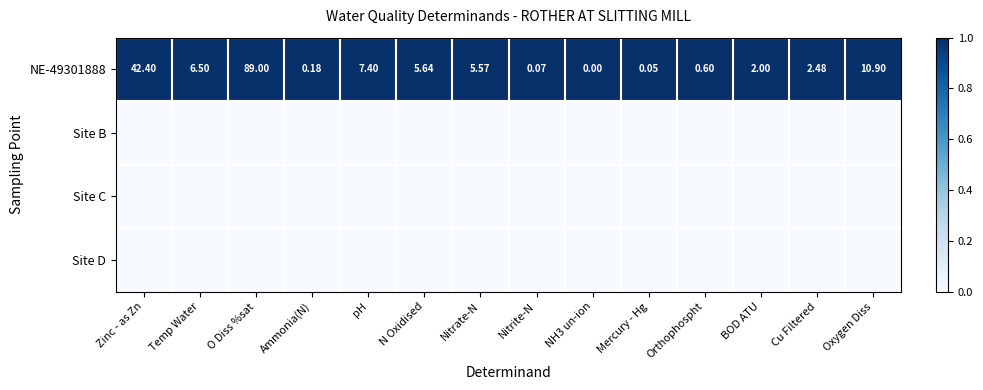

At which label is NE-49301888 closest to 44?

Zinc - as Zn